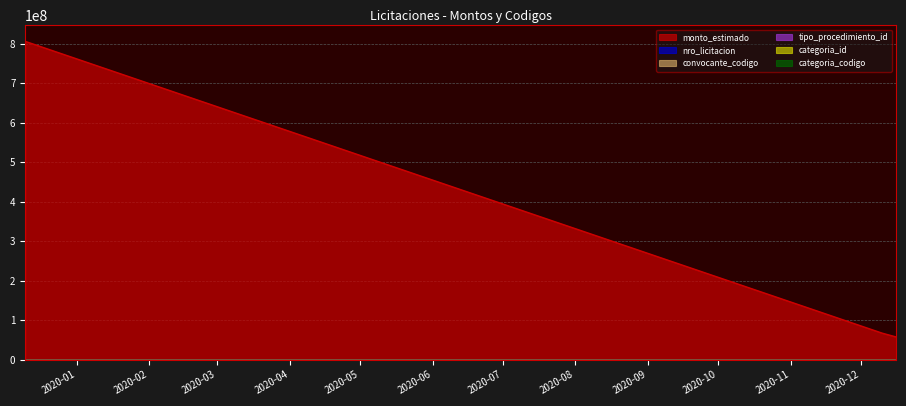

What is the difference between the highest and lowest values at 2019-12-10?

806300000.0